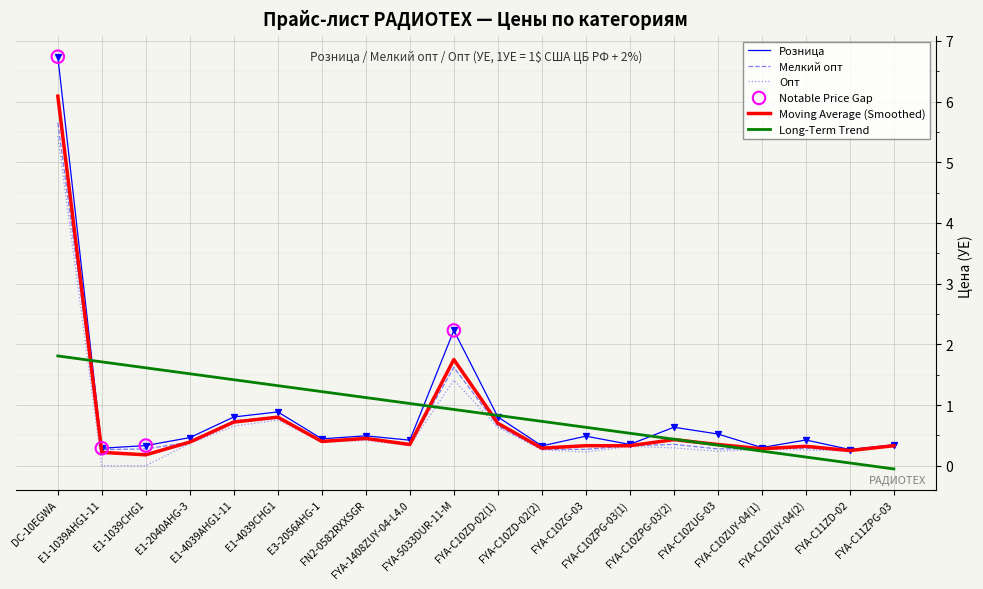

At which category is the sum across all series the highest?

DC-10EGWA